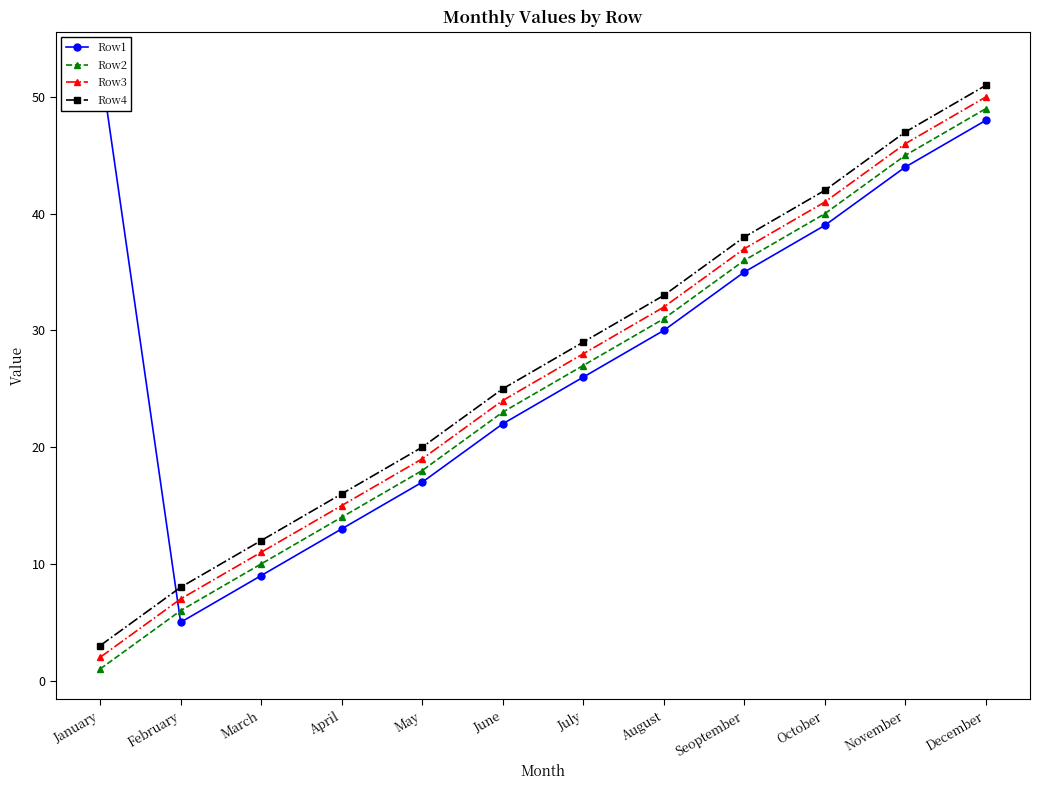

True or false: Row4 has more than 0 points higher than both neighbors.

False